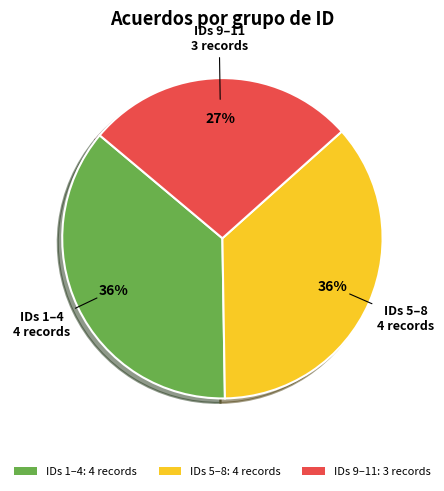

What is the ratio of the value at IDs 1–4: 4 records to the value at IDs 9–11: 3 records?

1.3